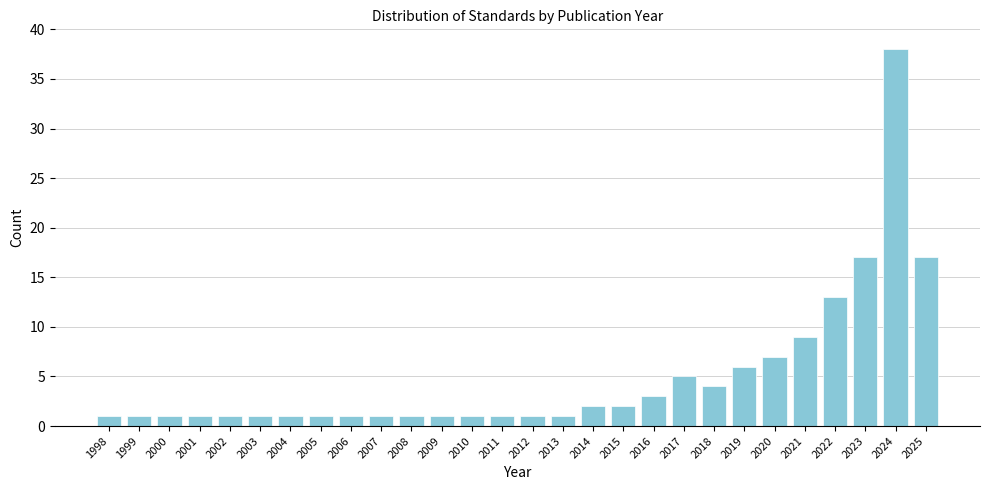

Reading left to right, list all the values displayed in this chart.

1	1	1	1	1	1	1	1	1	1	1	1	1	1	1	1	2	2	3	5	4	6	7	9	13	17	38	17